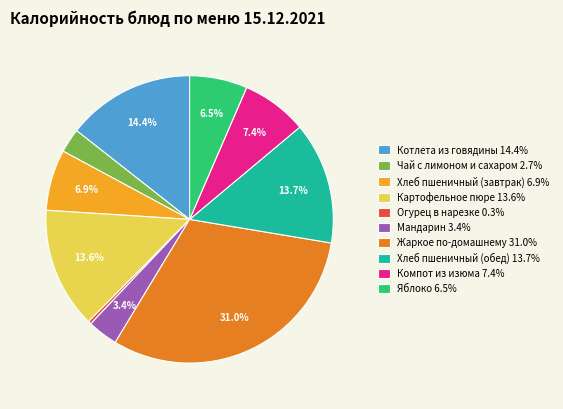

Is it true that Компот из изюма is 14% of the pie?

False